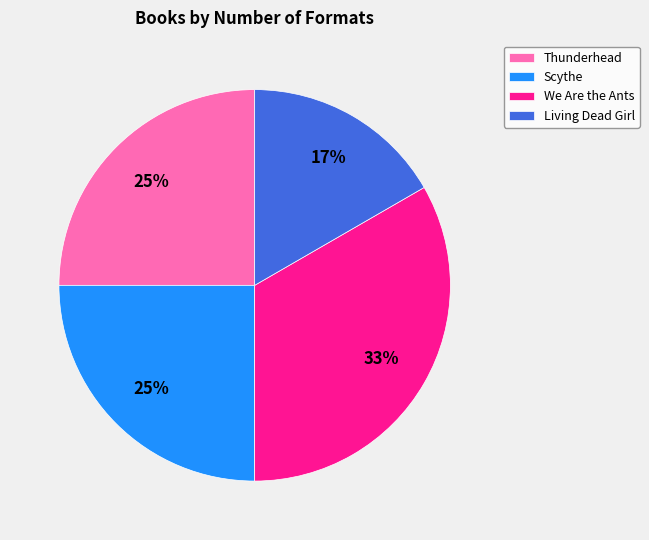

Combined, do Scythe and We Are the Ants account for over 50%?

Yes